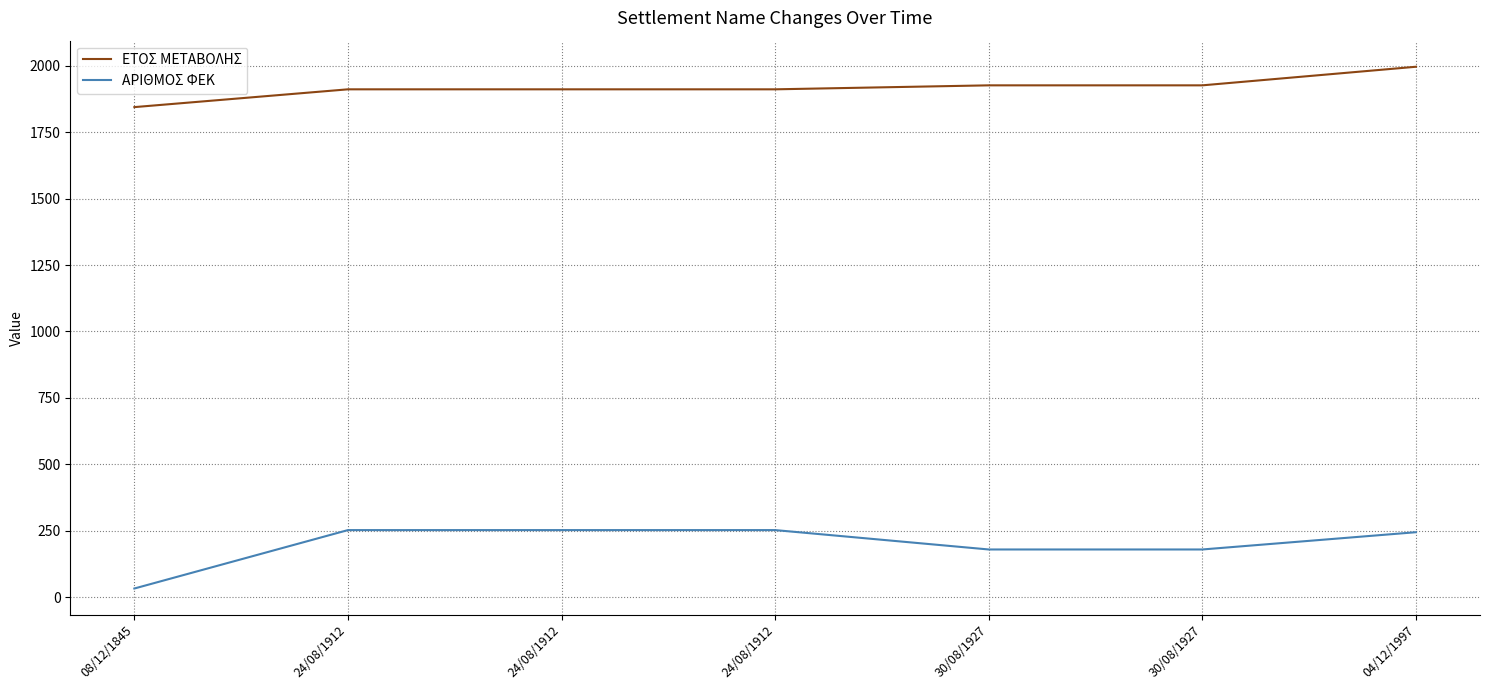

What is the highest value of the ΕΤΟΣ ΜΕΤΑΒΟΛΗΣ series?

1997